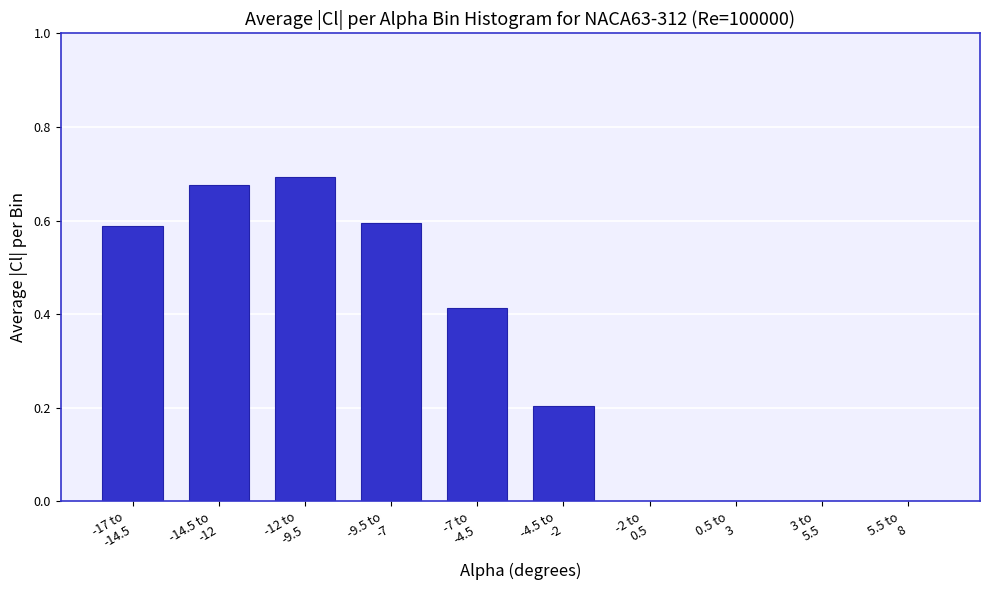

What is the sum of all values?

3.2